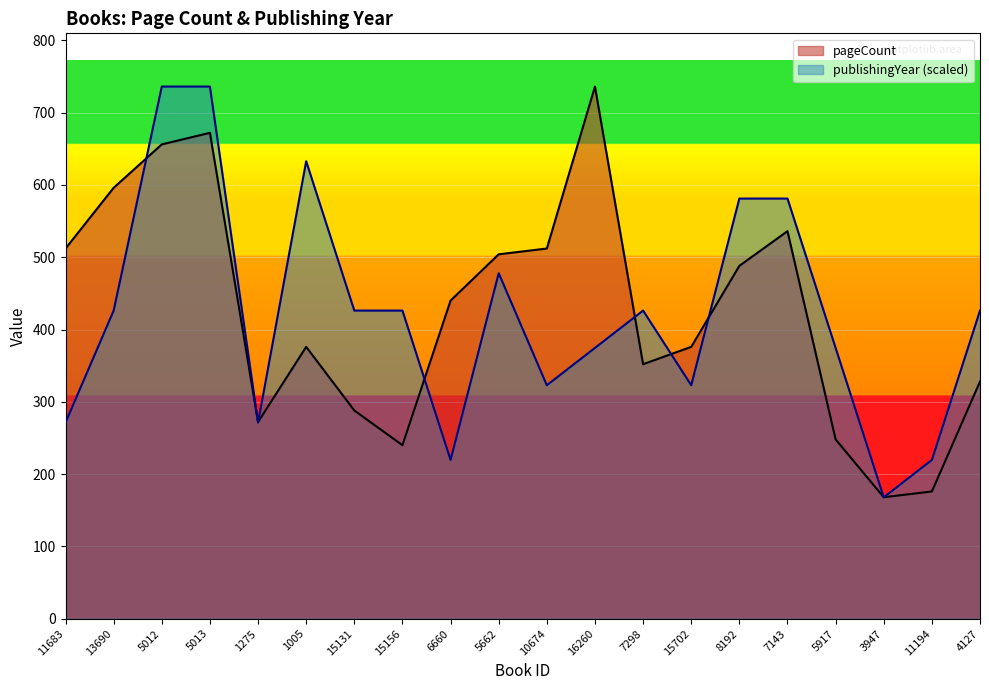

What is the minimum value for publishingYear?

168.0